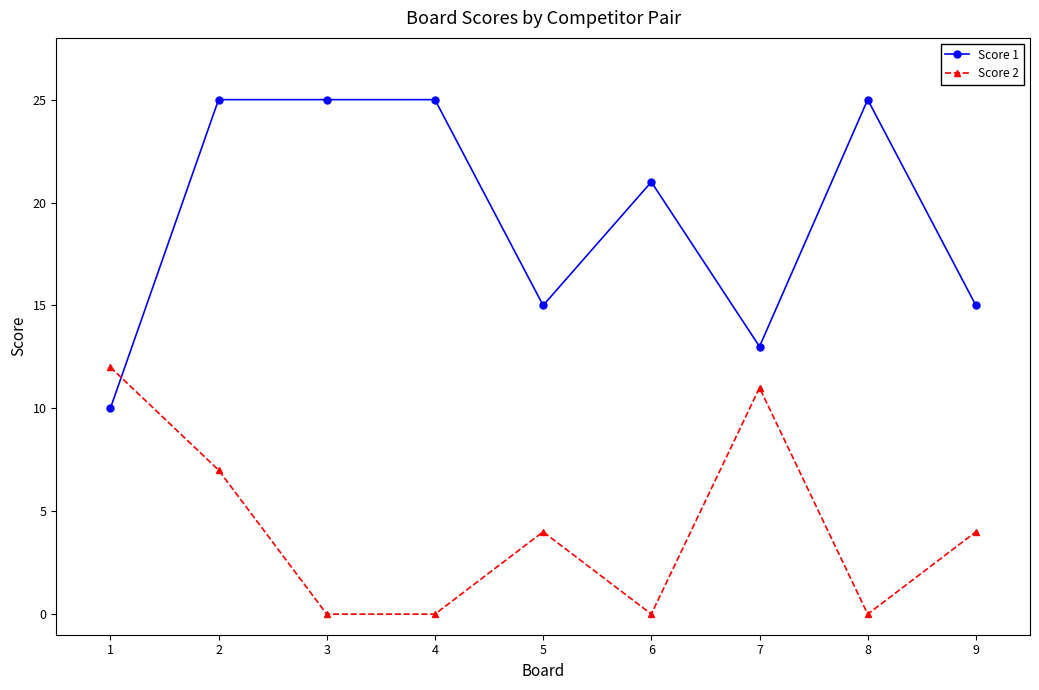

What is the maximum value shown in the chart?

25